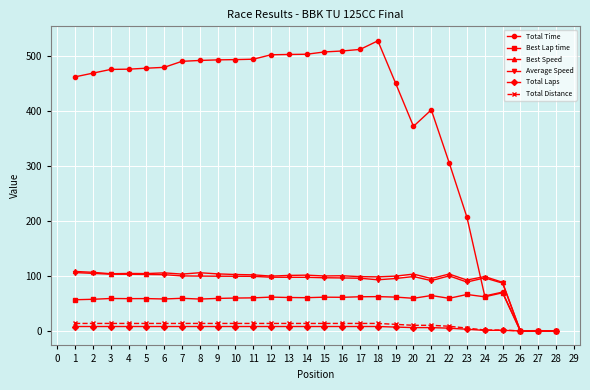

What is the spread (max minus min) of values at 6?

470.9